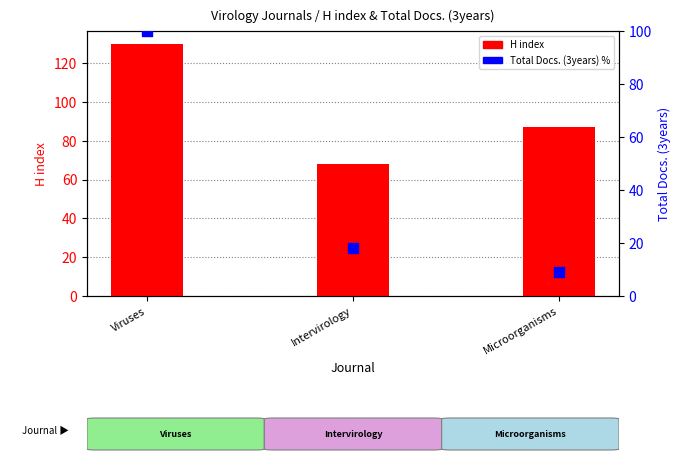

Which series has the largest total across all categories?

H index